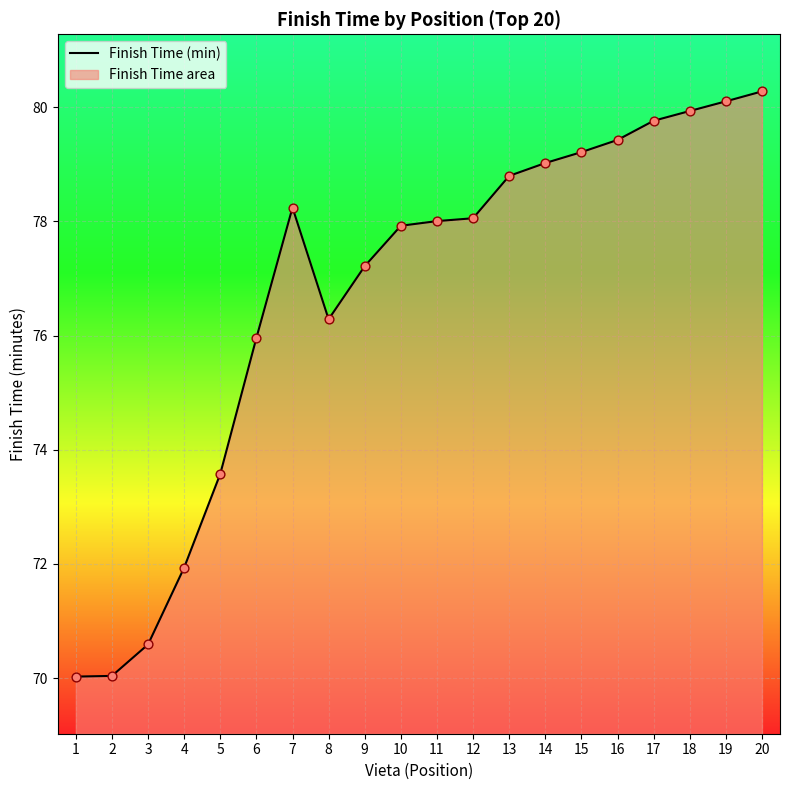

What is the ratio of the value at 6 to the value at 12?

1.0